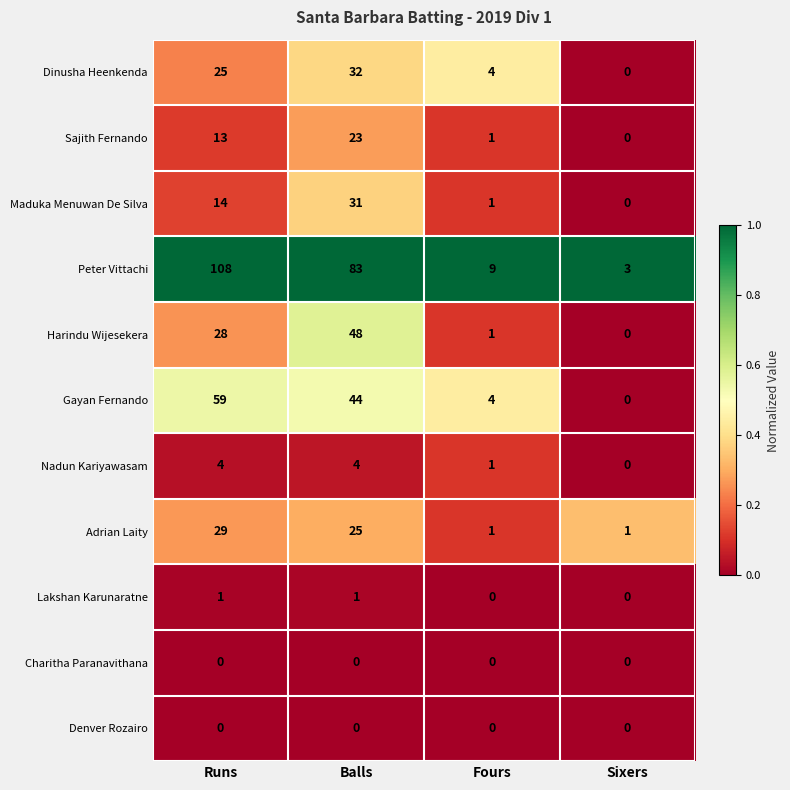

Which series has the largest total across all categories?

Peter Vittachi